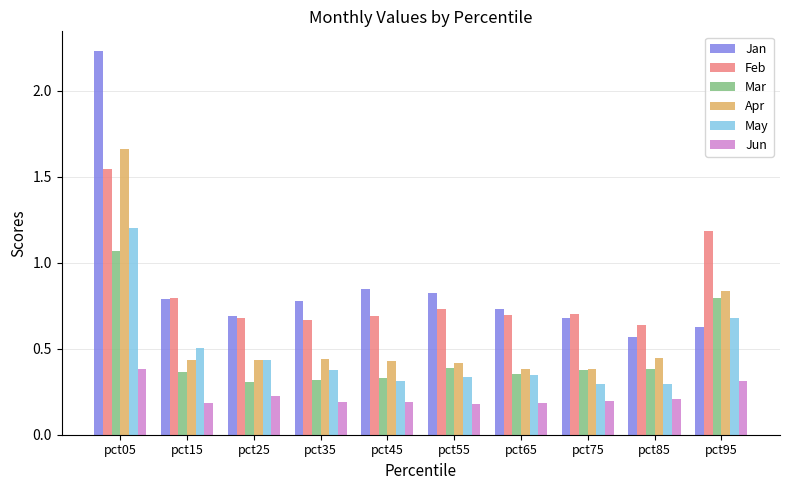

What is the average value of the Mar series?

0.5